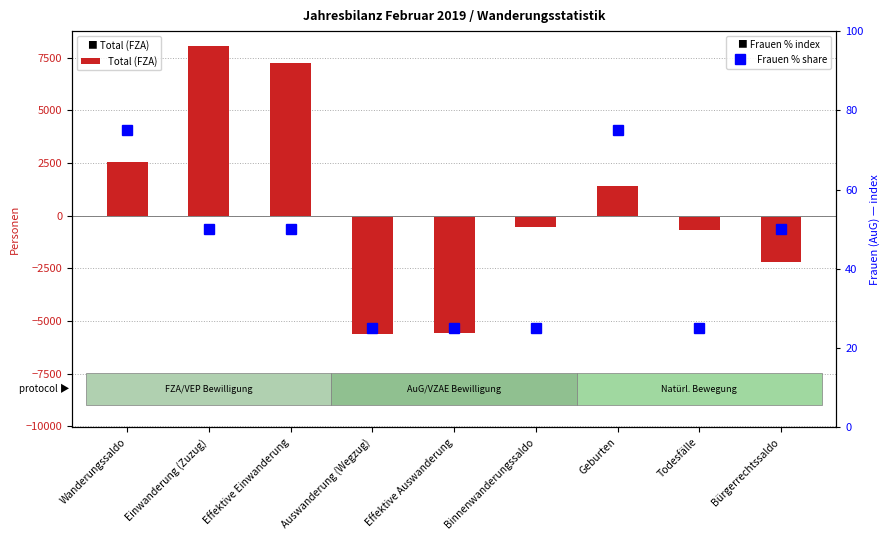

What is the label of the 9th bar from the right?

Wanderungssaldo